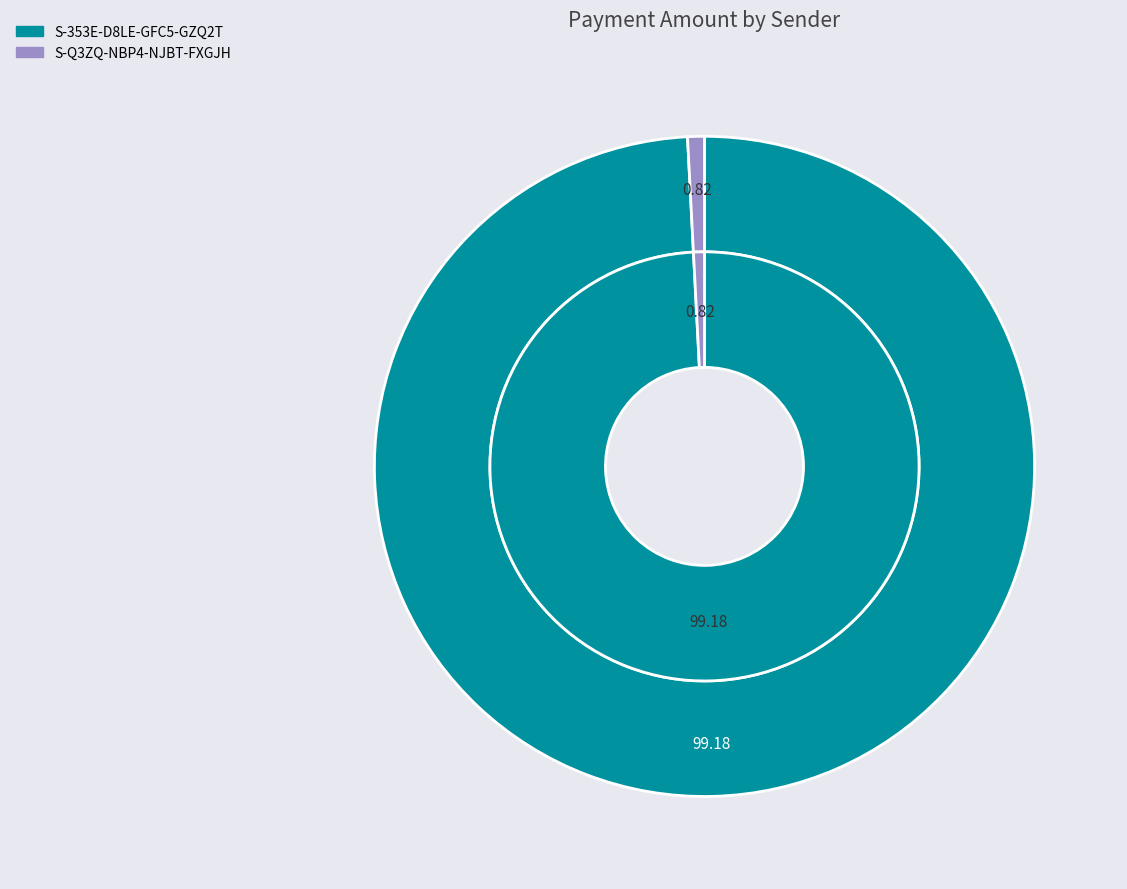

To the nearest percent, what is the combined percentage of S-353E-D8LE-GFC5-GZQ2T and S-Q3ZQ-NBP4-NJBT-FXGJH?

100%